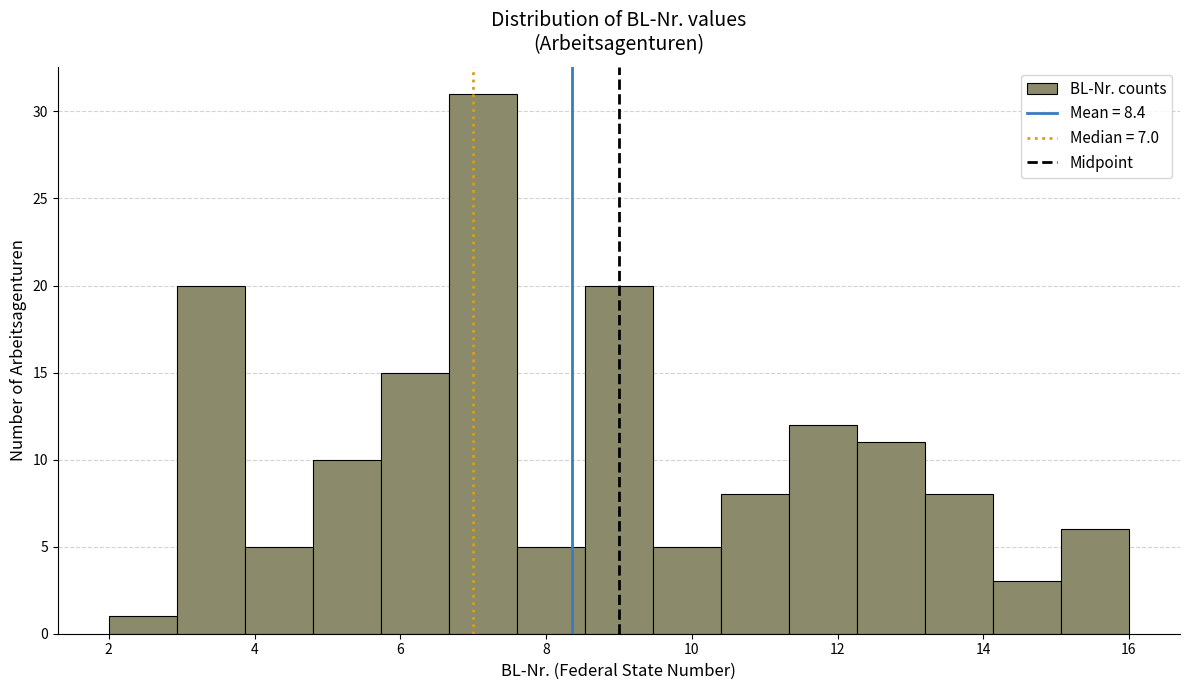

Which range on the x-axis has the tallest bar?

6.6 to 7.6